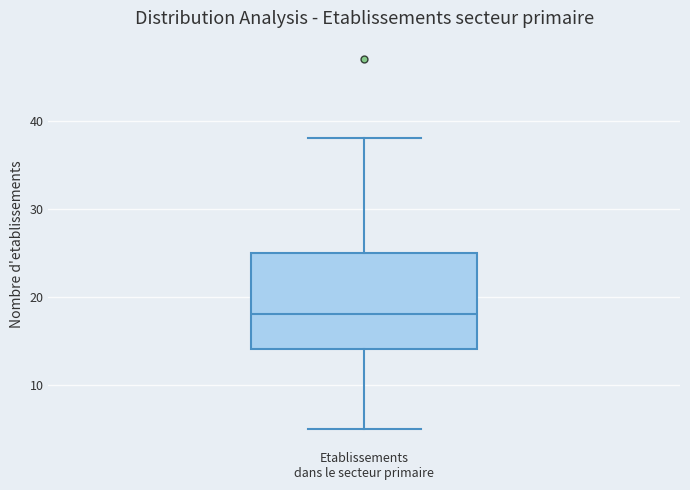

Where does the upper whisker of the box for Etablissements dans le secteur primaire end on the y-axis? The values are not printed on the chart, so give them approximately, as read against the axis.

38